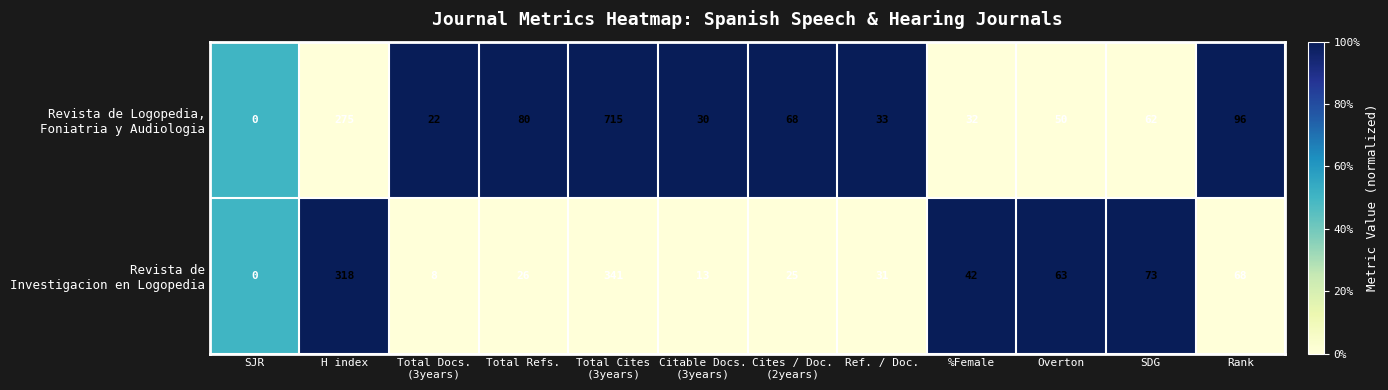

What is the total value across all series at Overton?

113